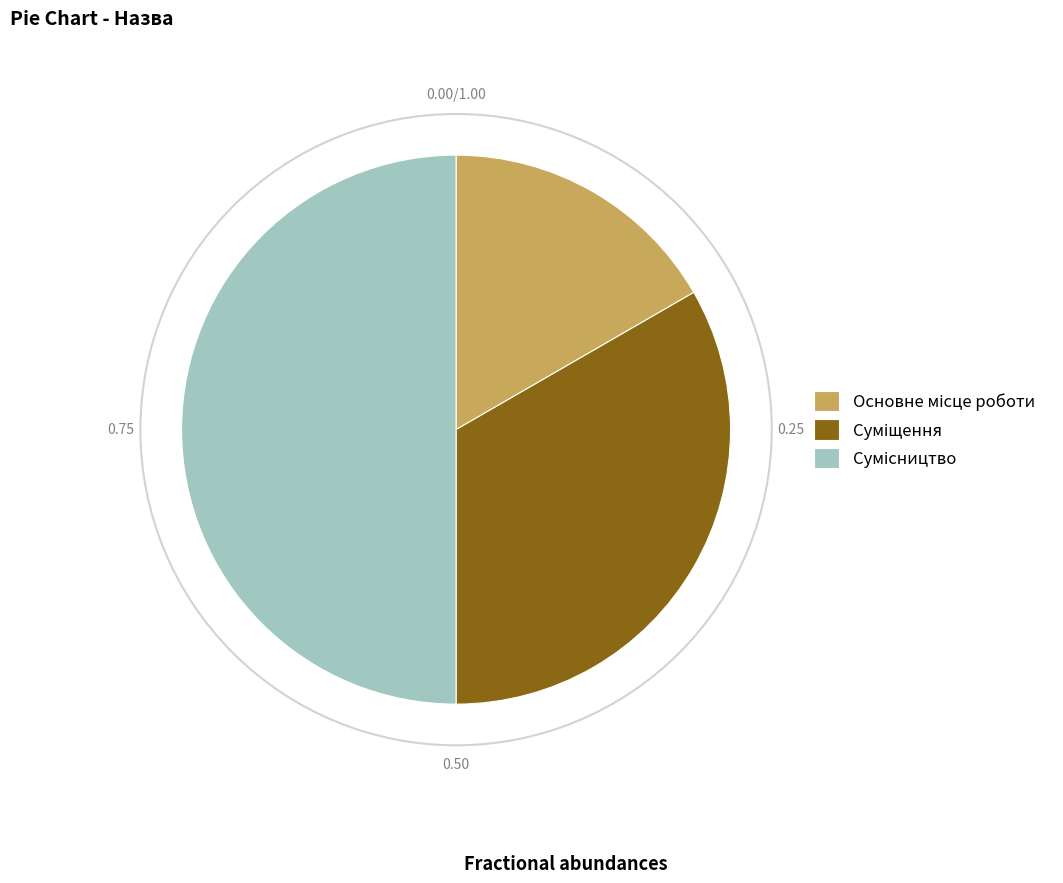

How many slices are in this pie chart?

3